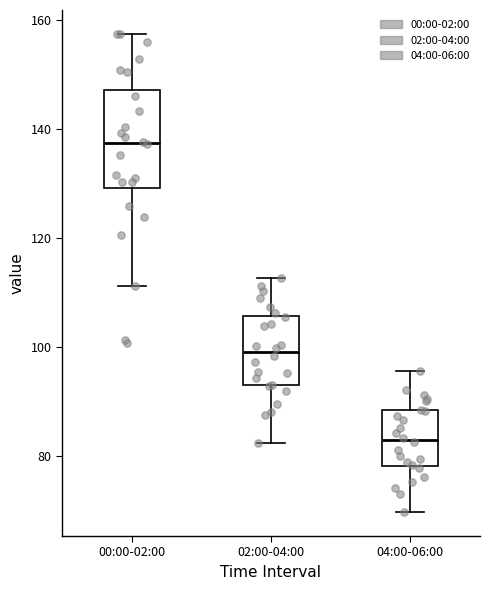

Where is the upper edge of the box for 04:00-06:00 on the y-axis? The values are not printed on the chart, so give them approximately, as read against the axis.

88